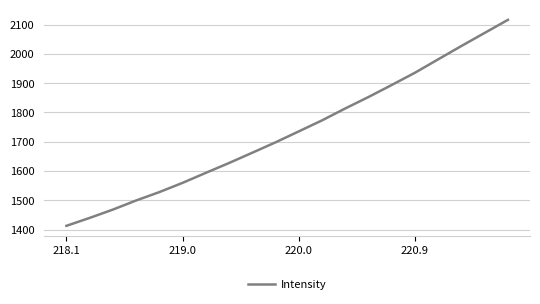

What is the greatest value displayed?

2116.2